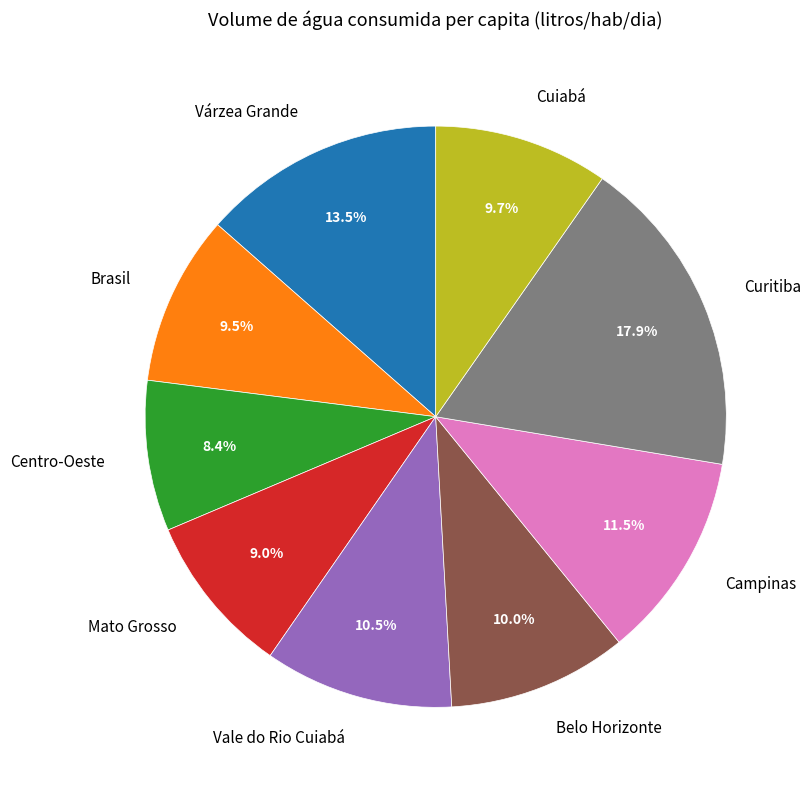

Which category has the biggest portion of the pie?

Curitiba